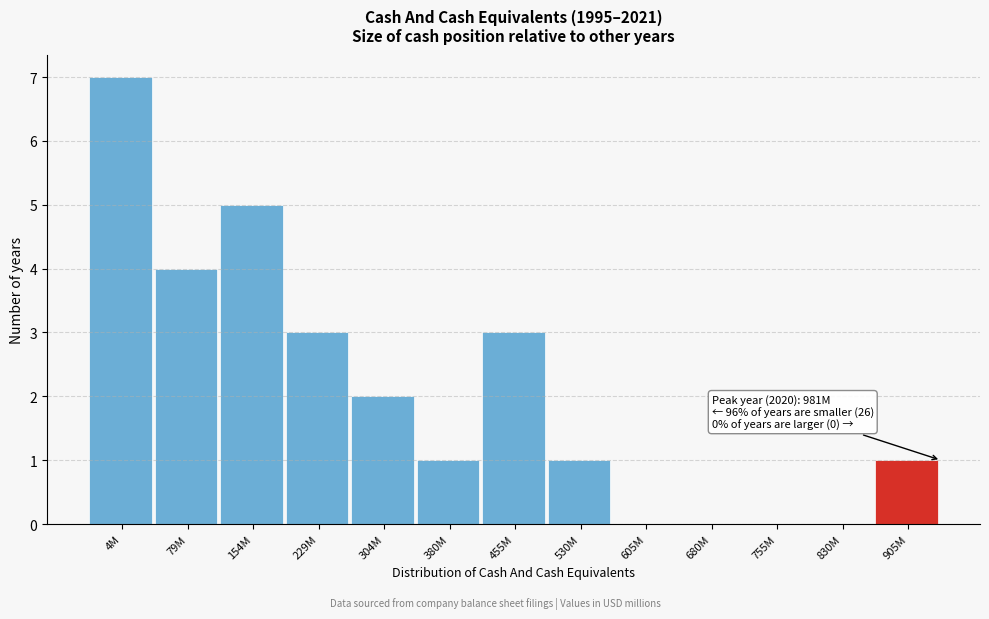

Reading left to right, extract all data points from this chart.

4M=7	79M=4	154M=5	229M=3	304M=2	380M=1	455M=3	530M=1	605M=0	680M=0	755M=0	830M=0	905M=1